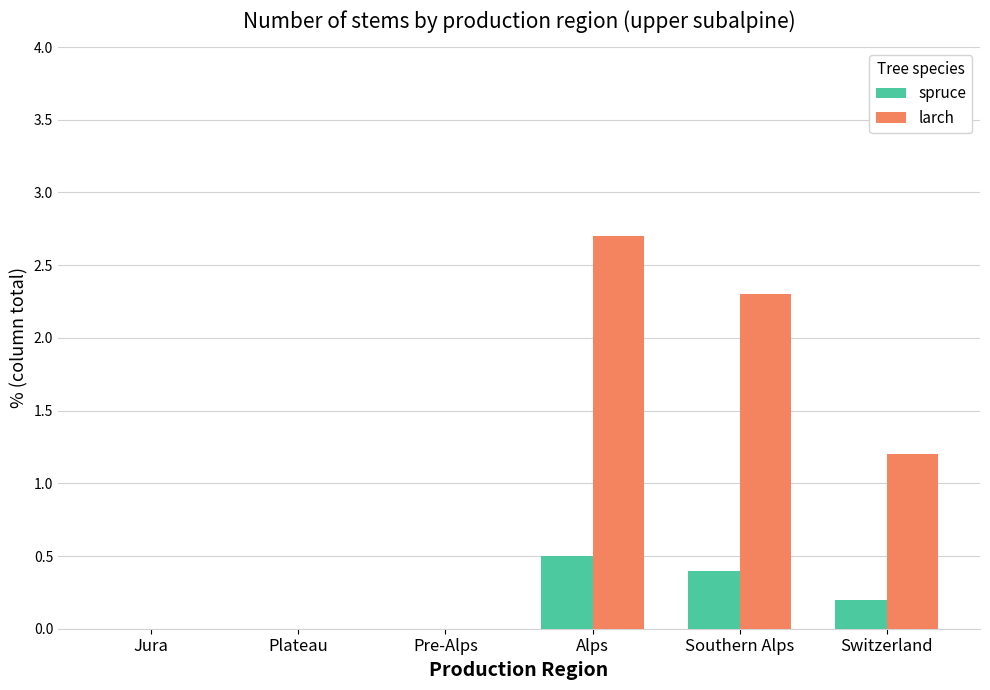

Which series changed the most between Alps and Switzerland?

larch